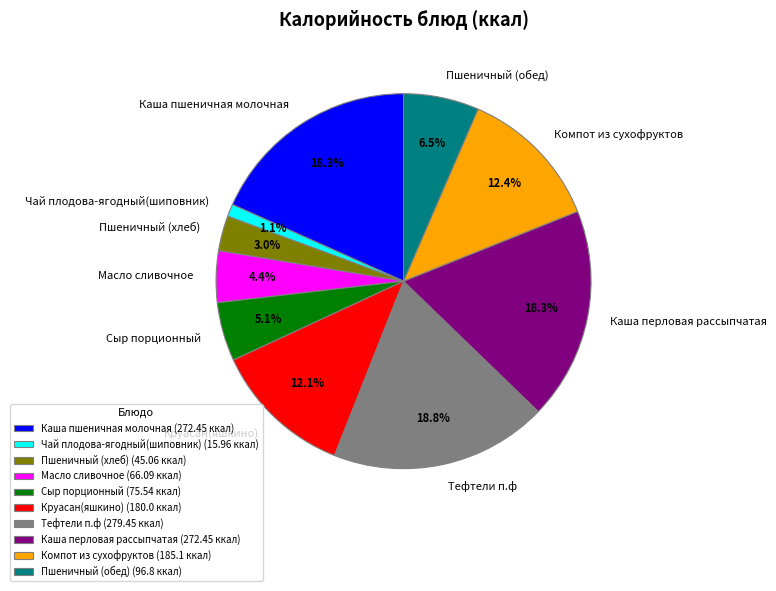

To the nearest percent, what is the difference between the largest and smallest slice percentages?

18%